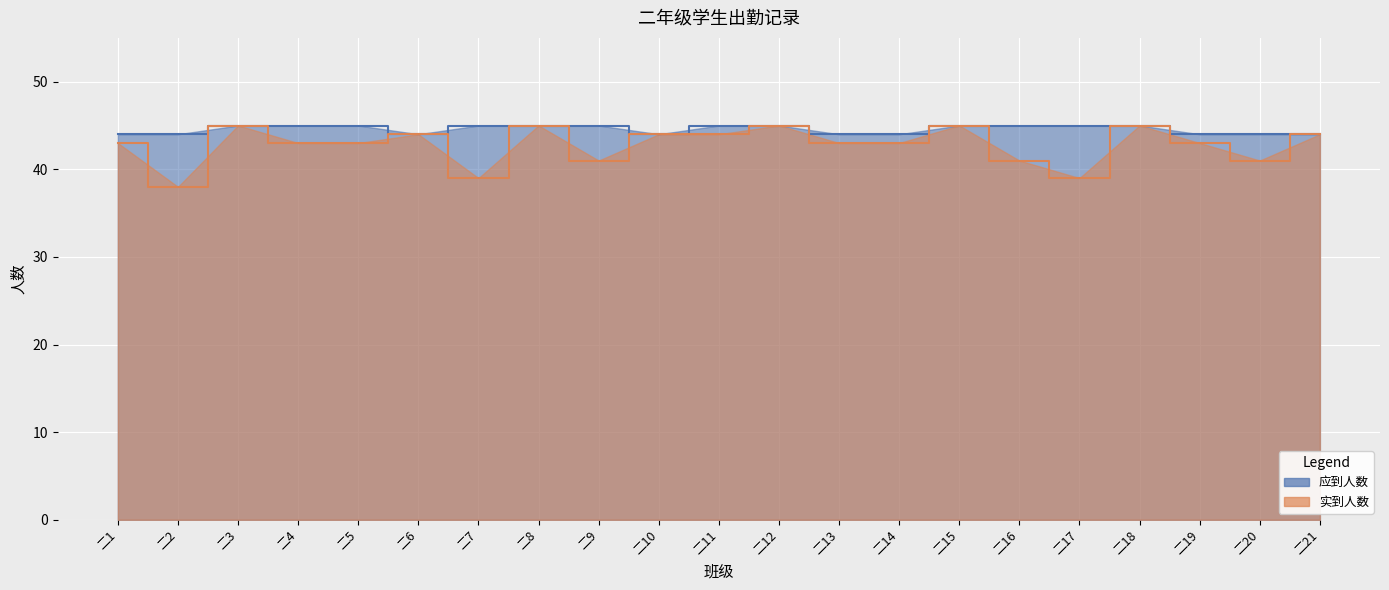

True or false: 应到人数 and 实到人数 intersect in this chart.

False